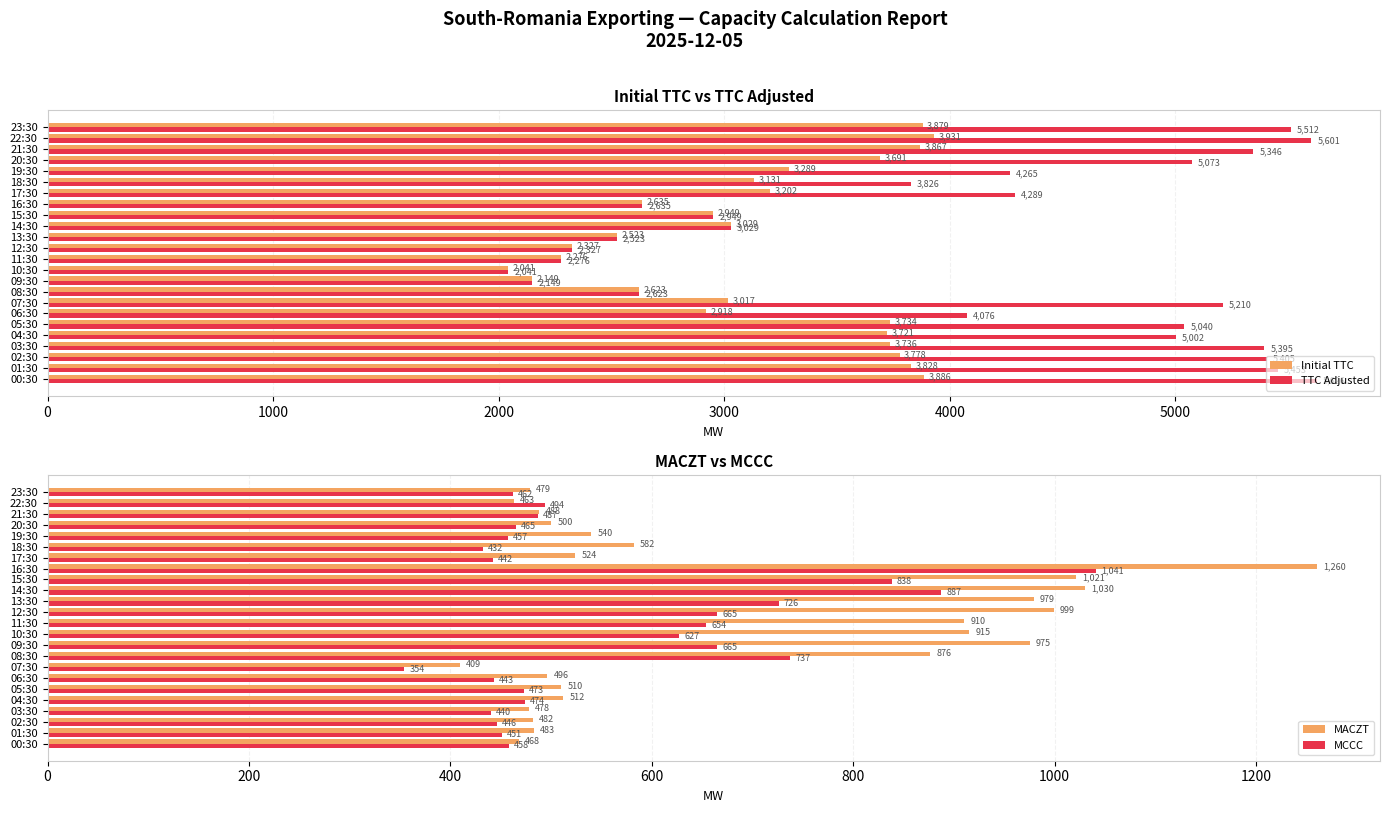

Rank the categories by MACZT value from highest to lowest.

16:30, 14:30, 15:30, 12:30, 13:30, 09:30, 10:30, 11:30, 08:30, 18:30, 19:30, 17:30, 04:30, 05:30, 20:30, 06:30, 21:30, 01:30, 02:30, 23:30, 03:30, 00:30, 22:30, 07:30